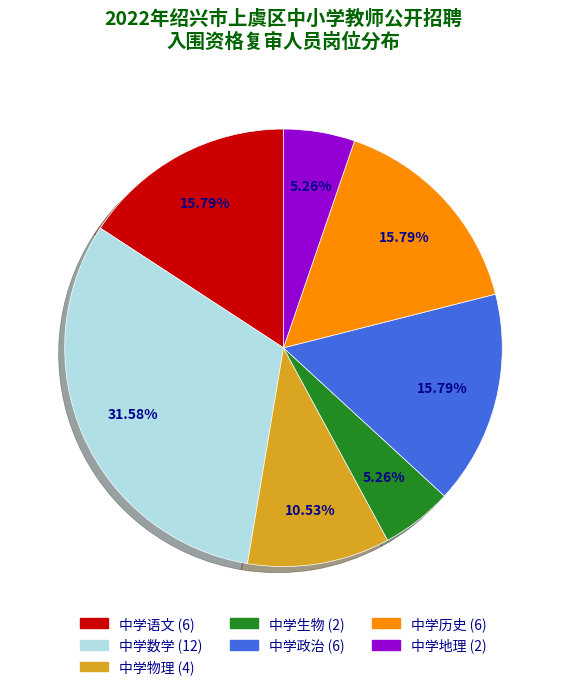

To the nearest percent, what percentage of the pie is 中学语文?

16%